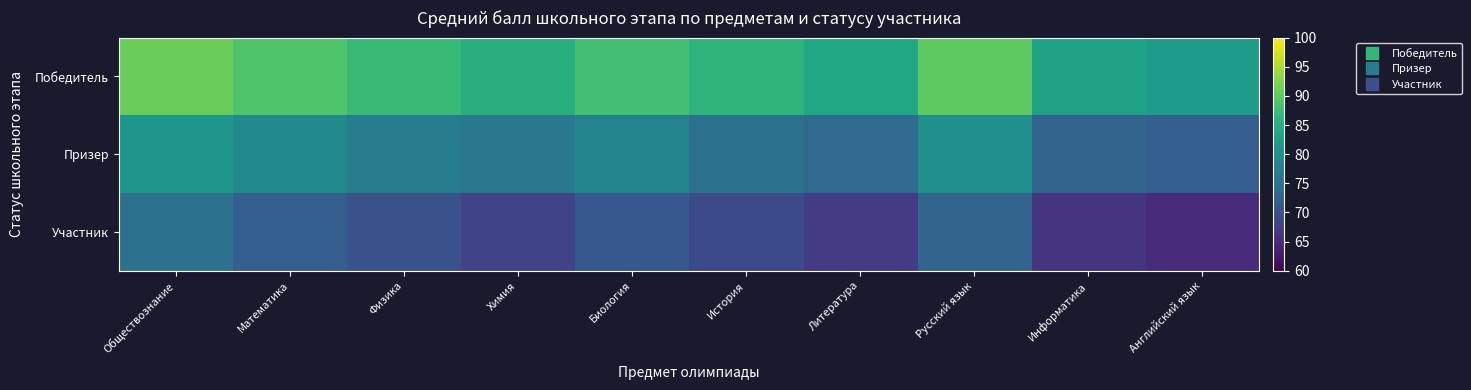

Which series has the largest total across all categories?

Победитель